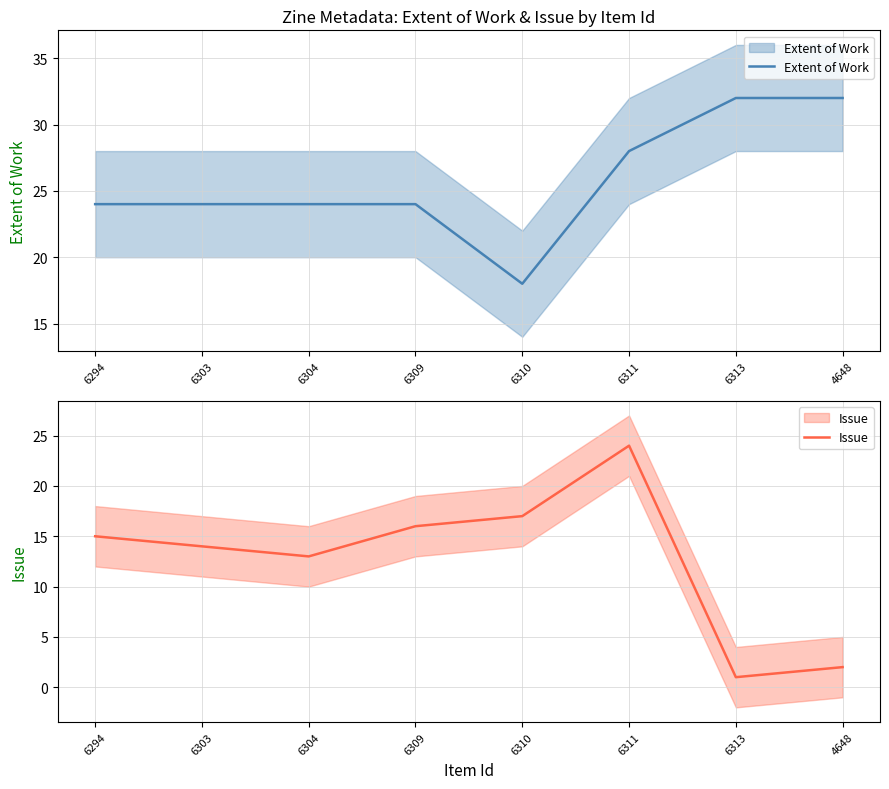

Does the chart display data point markers on the line(s)?

No